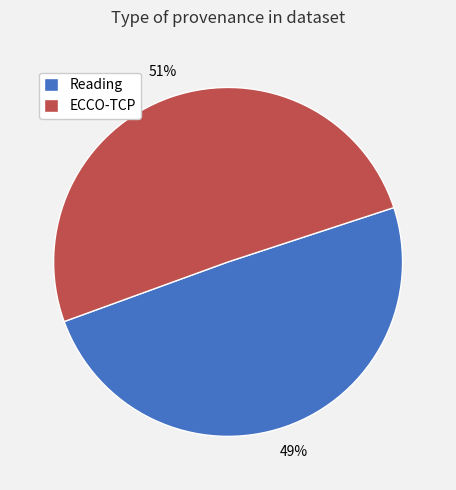

Count the number of slices in the pie.

2